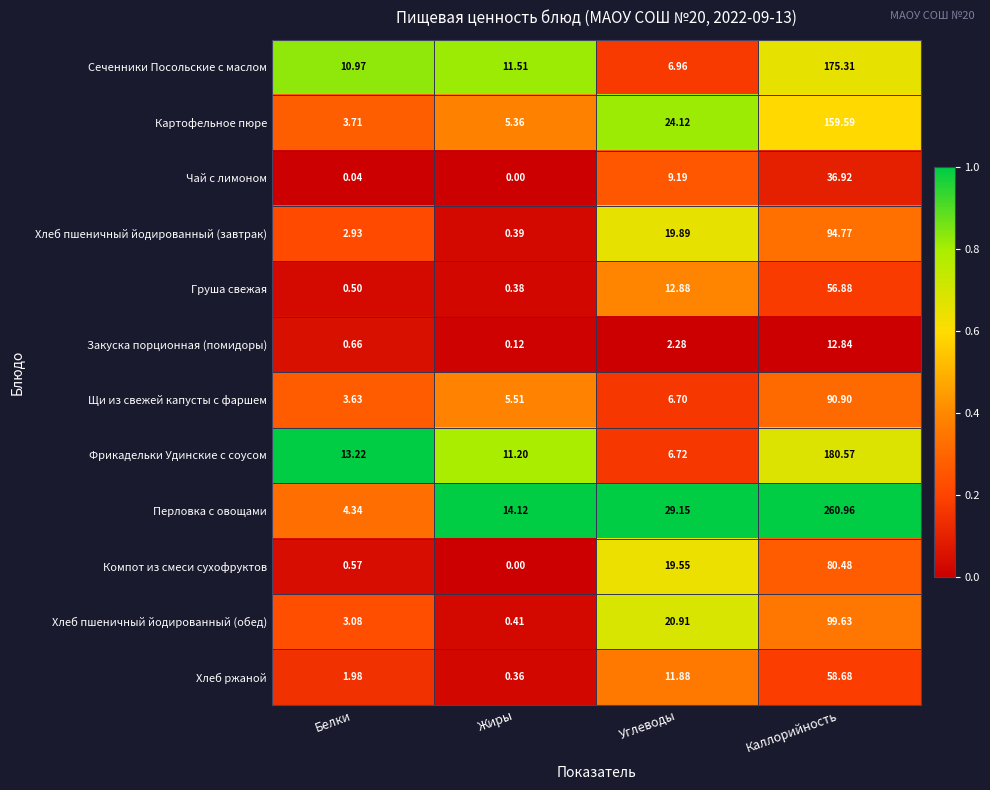

At which category is the sum across all series the highest?

Каллорийность